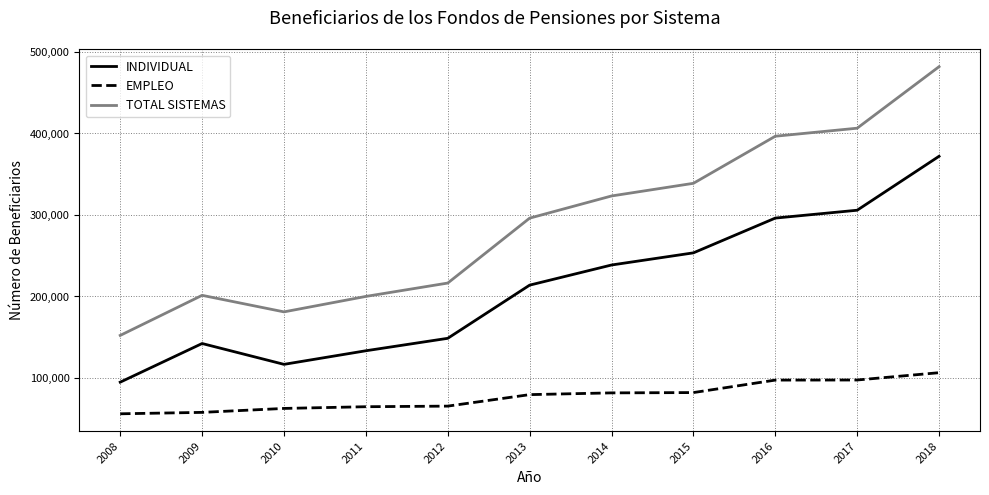

Which series has the largest total across all categories?

TOTAL SISTEMAS